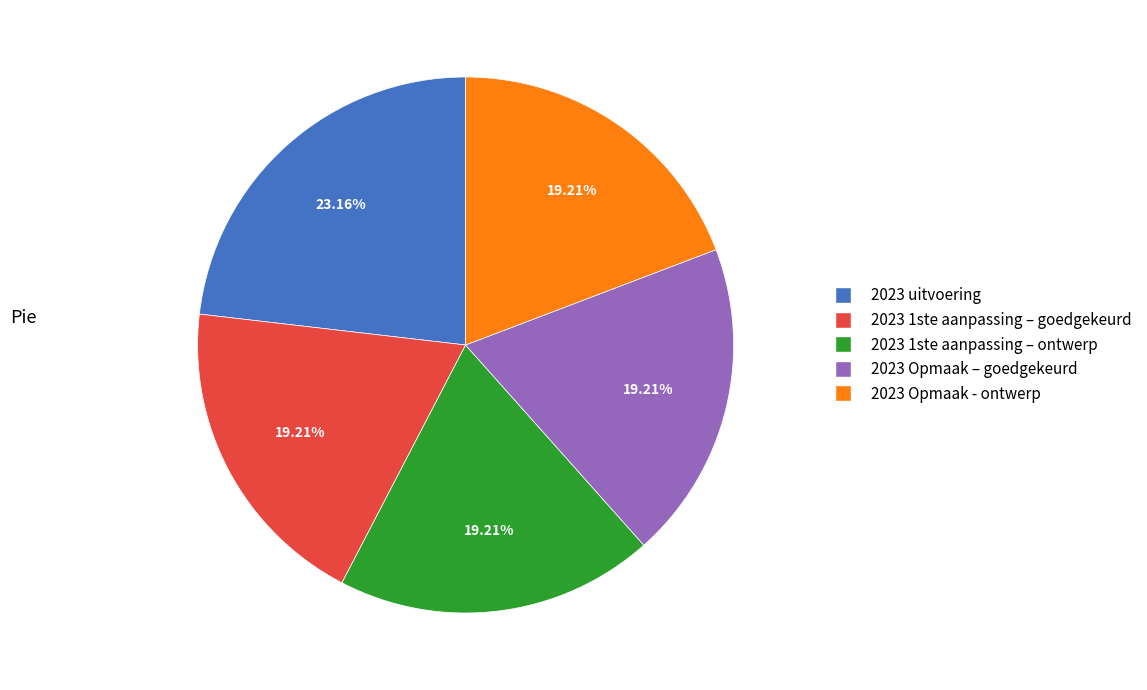

Is the sum of 2023 1ste aanpassing – goedgekeurd and 2023 Opmaak - ontwerp greater than half?

No